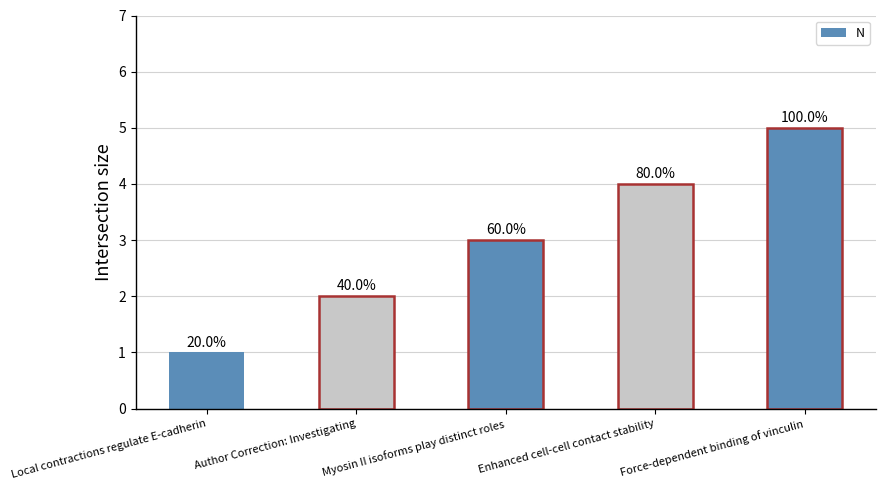

List the labels in order of value, largest first.

Force-dependent binding of vinculin, Enhanced cell-cell contact stability, Myosin II isoforms play distinct roles, Author Correction: Investigating, Local contractions regulate E-cadherin